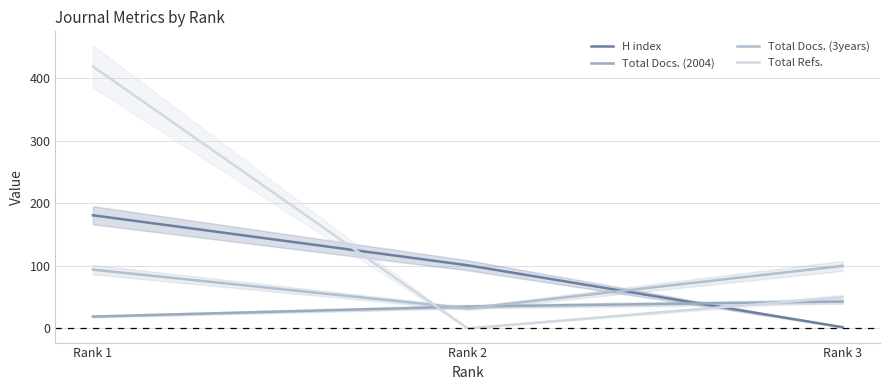

List the labels in order of H index value, smallest first.

Rank 3, Rank 2, Rank 1